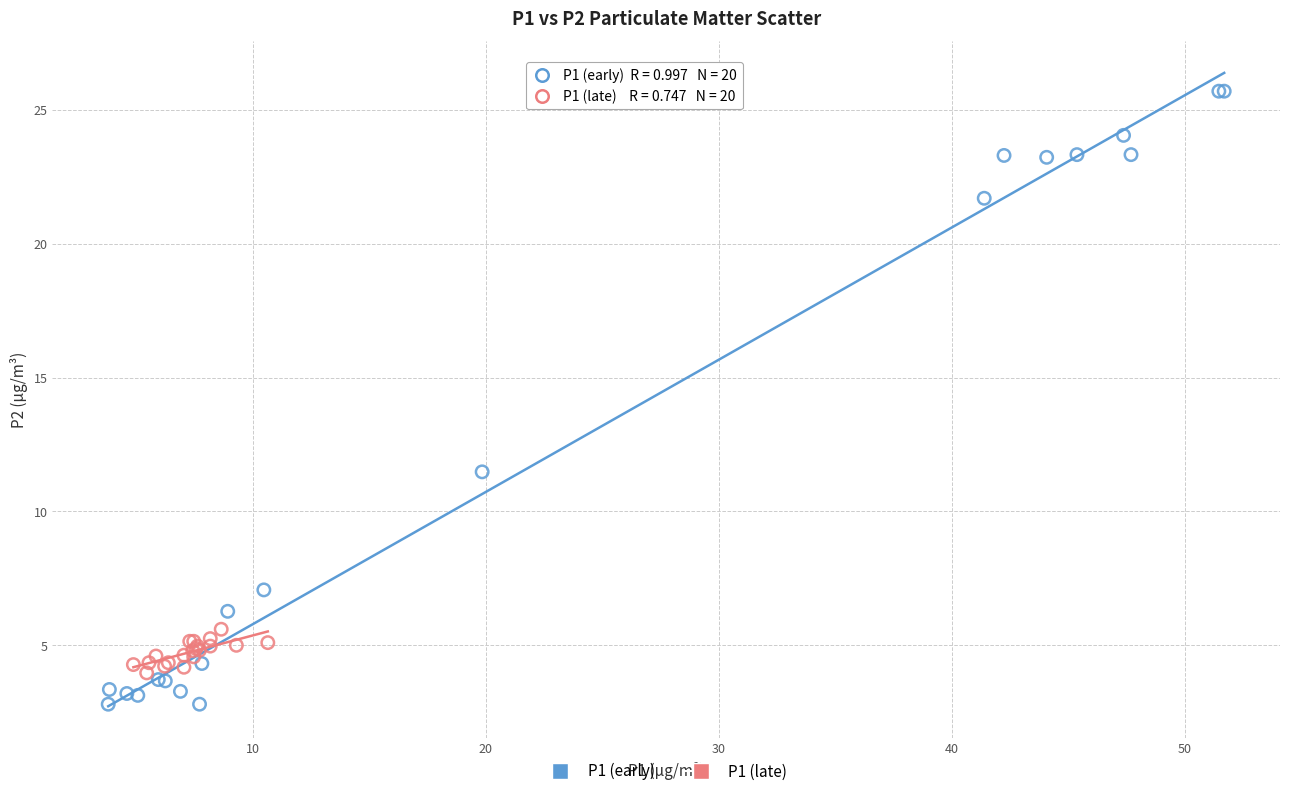

Which series contains the highest Y value?

P1 (early)